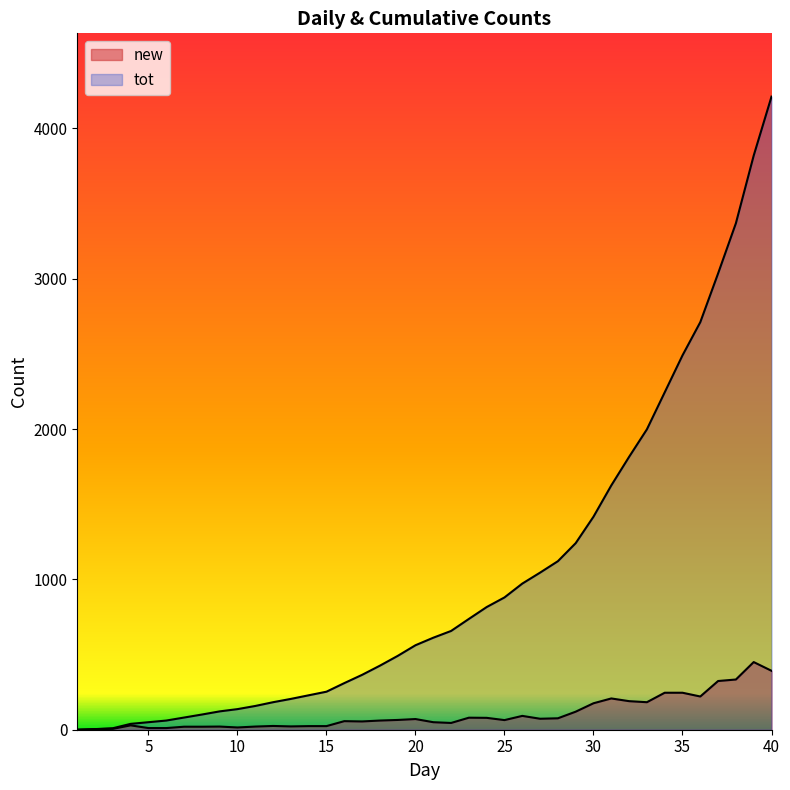

The new series shows 10 at 12. True or false?

False